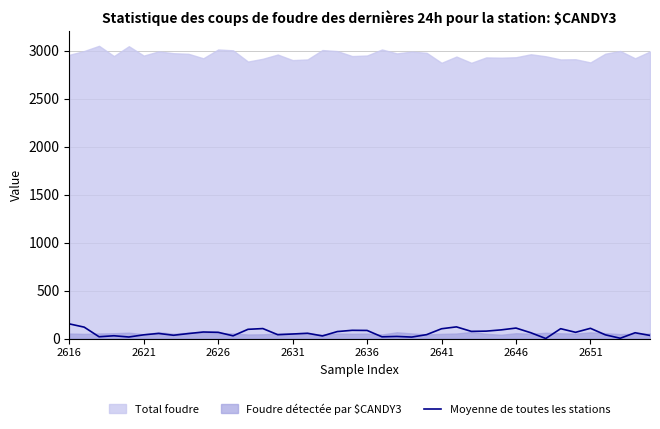

What is the change in value from 21 to 37?

-15.0